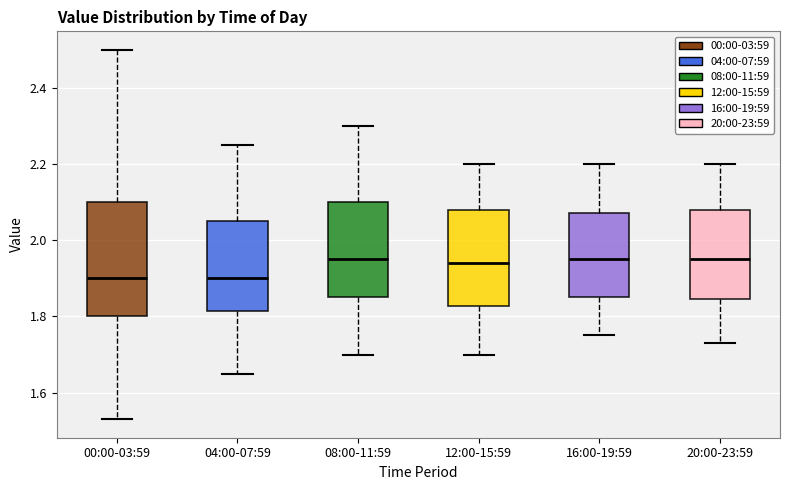

Where does the median line of the box for 08:00-11:59 sit on the y-axis? The values are not printed on the chart, so give them approximately, as read against the axis.

1.96